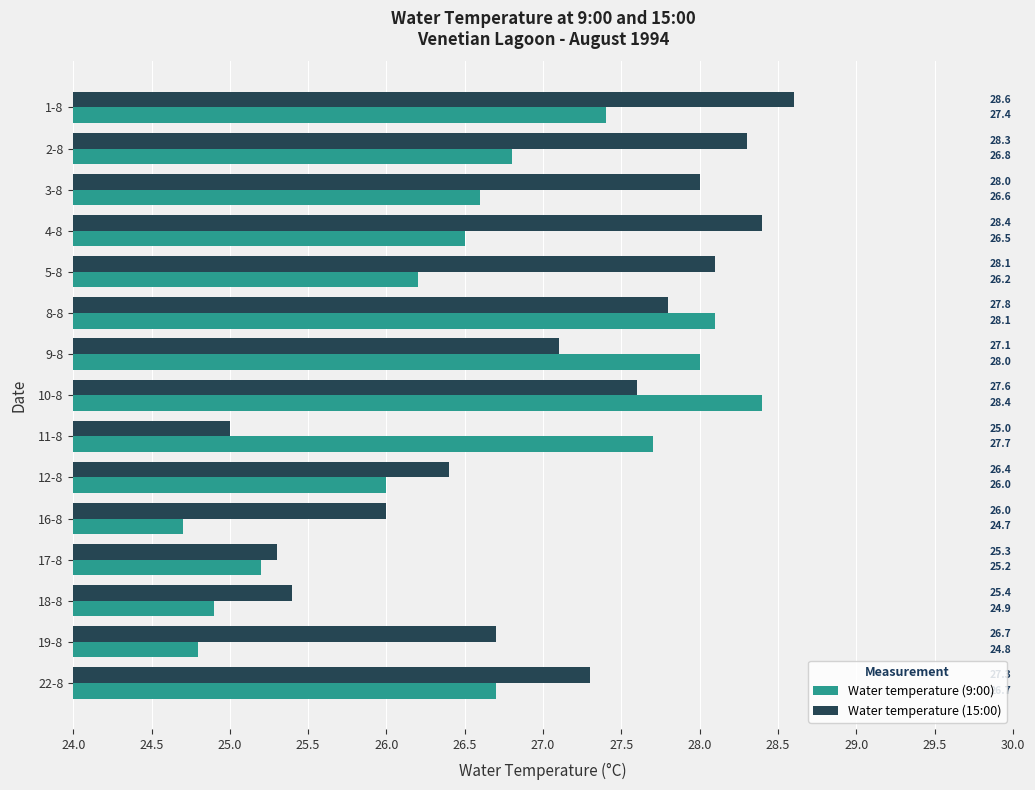

Which label corresponds to the largest value in the chart?

1-8